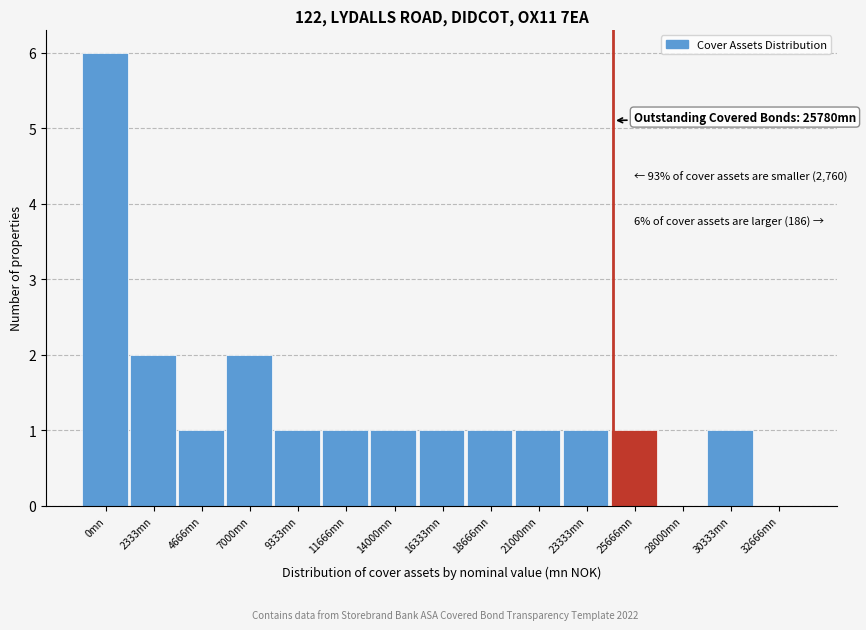

Reading left to right, what are all the values shown in this chart?

0mn=6	2333mn=2	4666mn=1	7000mn=2	9333mn=1	11666mn=1	14000mn=1	16333mn=1	18666mn=1	21000mn=1	23333mn=1	25666mn=1	28000mn=0	30333mn=1	32666mn=0